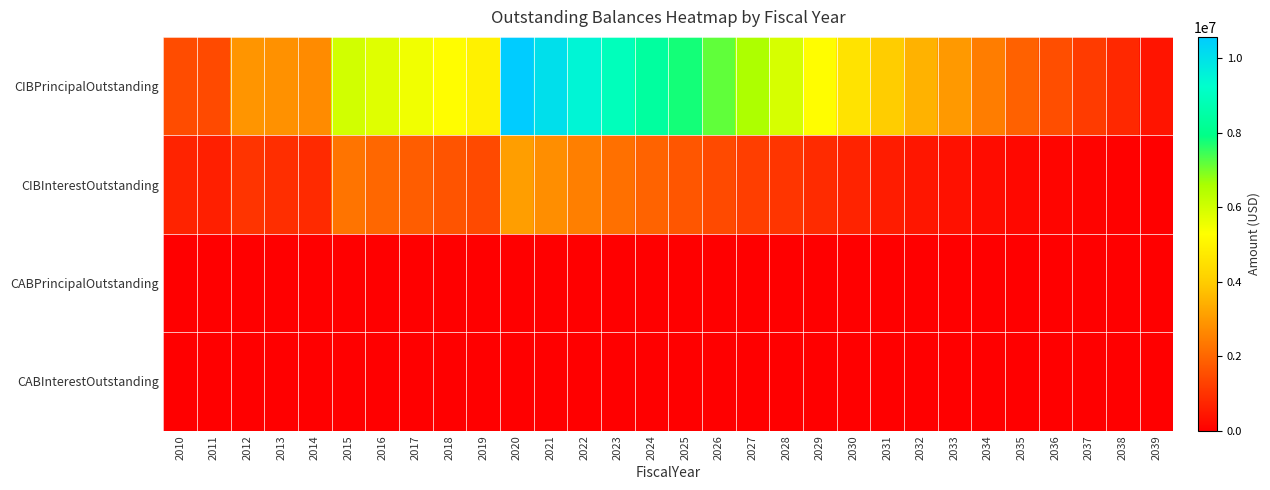

Reading left to right, list all the values displayed in this chart.

CIBPrincipalOutstanding: 2010=1500000.0	2011=1465000.0	2012=2910000.0	2013=2835000.0	2014=2715000.0	2015=5995000.0	2016=5780000.0	2017=5510000.0	2018=5235000.0	2019=4950000.0	2020=10575000.0	2021=10045000.0	2022=9500000.0	2023=8940000.0	2024=8370000.0	2025=7780000.0	2026=7180000.0	2027=6555000.0	2028=5920000.0	2029=5265000.0	2030=4580000.0	2031=3990000.0	2032=3490000.0	2033=2975000.0	2034=2450000.0	2035=1905000.0	2036=1545000.0	2037=1175000.0	2038=795000.0	2039=405000.0
CIBInterestOutstanding: 2010=691827.5	2011=622387.5	2012=1029373.4	2013=925356.2	2014=839950.0	2015=2256468.8	2016=2008287.5	2017=1820862.5	2018=1638875.0	2019=1462912.5	2020=3092600.0	2021=2783287.5	2022=2482600.0	2023=2198262.5	2024=1930725.0	2025=1680075.0	2026=1446900.0	2027=1231500.0	2028=1034850.0	2029=857250.0	2030=699300.0	2031=561900.0	2032=442200.0	2033=337500.0	2034=248250.0	2035=174750.0	2036=117600.0	2037=71250.0	2038=36000.0	2039=12150.0
CABPrincipalOutstanding: 2010=0.0	2011=0.0	2012=0.0	2013=0.0	2014=0.0	2015=0.0	2016=0.0	2017=0.0	2018=0.0	2019=0.0	2020=0.0	2021=0.0	2022=0.0	2023=0.0	2024=0.0	2025=0.0	2026=0.0	2027=0.0	2028=0.0	2029=0.0	2030=0.0	2031=0.0	2032=0.0	2033=0.0	2034=0.0	2035=0.0	2036=0.0	2037=0.0	2038=0.0	2039=0.0
CABInterestOutstanding: 2010=0.0	2011=0.0	2012=0.0	2013=0.0	2014=0.0	2015=0.0	2016=0.0	2017=0.0	2018=0.0	2019=0.0	2020=0.0	2021=0.0	2022=0.0	2023=0.0	2024=0.0	2025=0.0	2026=0.0	2027=0.0	2028=0.0	2029=0.0	2030=0.0	2031=0.0	2032=0.0	2033=0.0	2034=0.0	2035=0.0	2036=0.0	2037=0.0	2038=0.0	2039=0.0